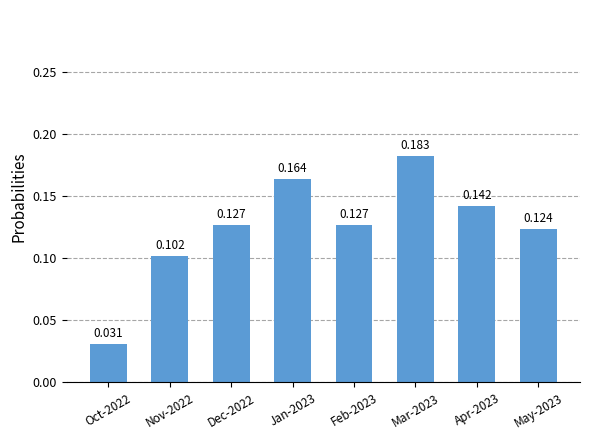

True or false: the data shows 0.1 at Dec-2022.

False